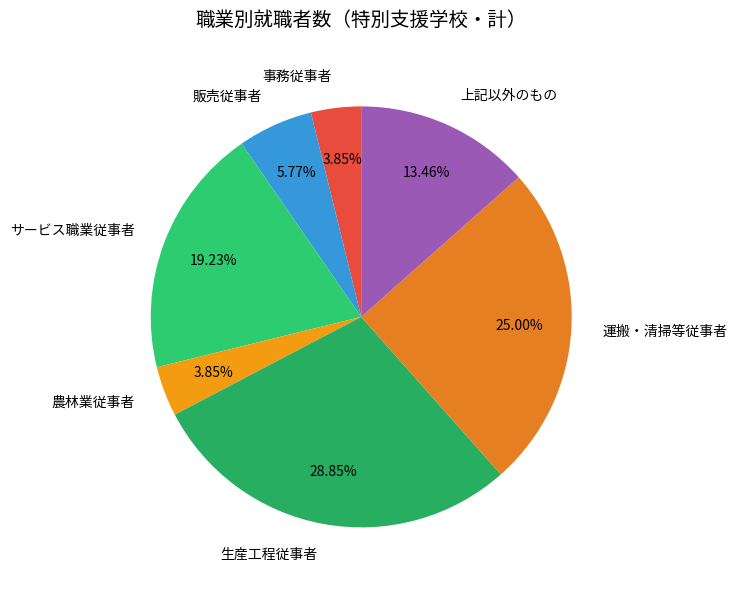

To the nearest percent, what portion does 農林業従事者 represent?

4%